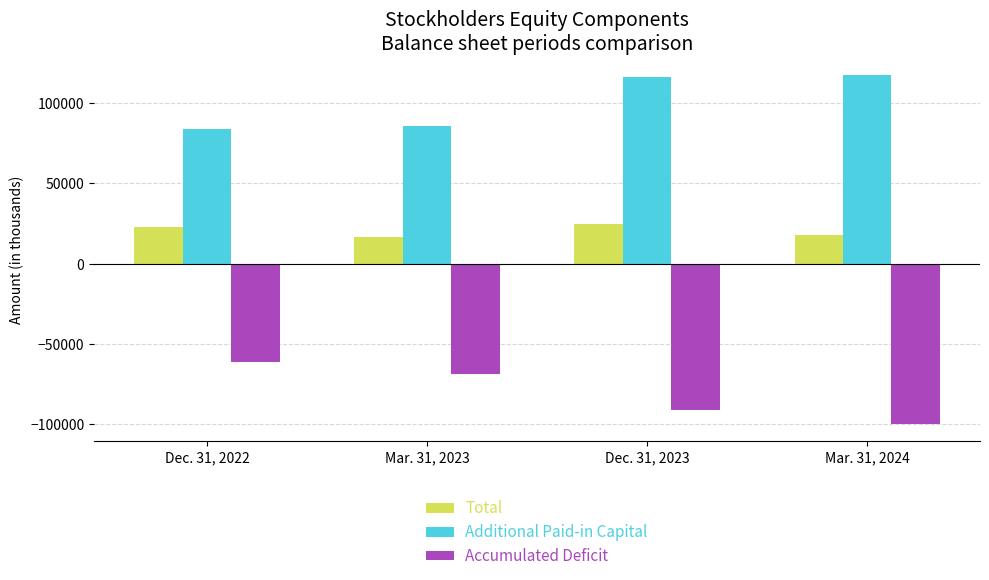

List the series in order of their peak value, lowest first.

Accumulated Deficit, Total, Additional Paid-in Capital